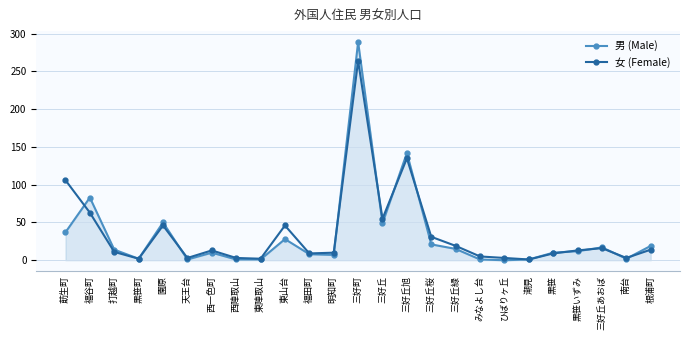

What is the difference between the maximum and minimum values in the 男 (Male) series?

289